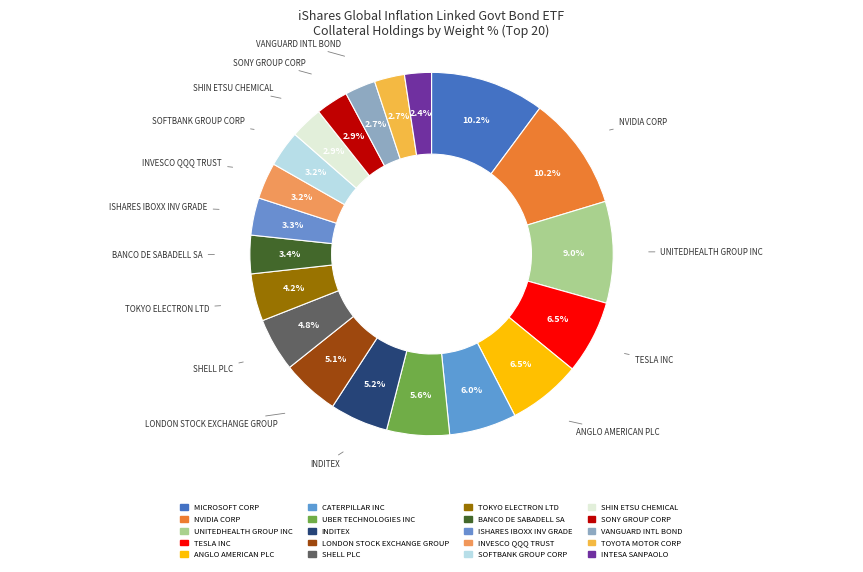

Count the number of slices in the pie.

20